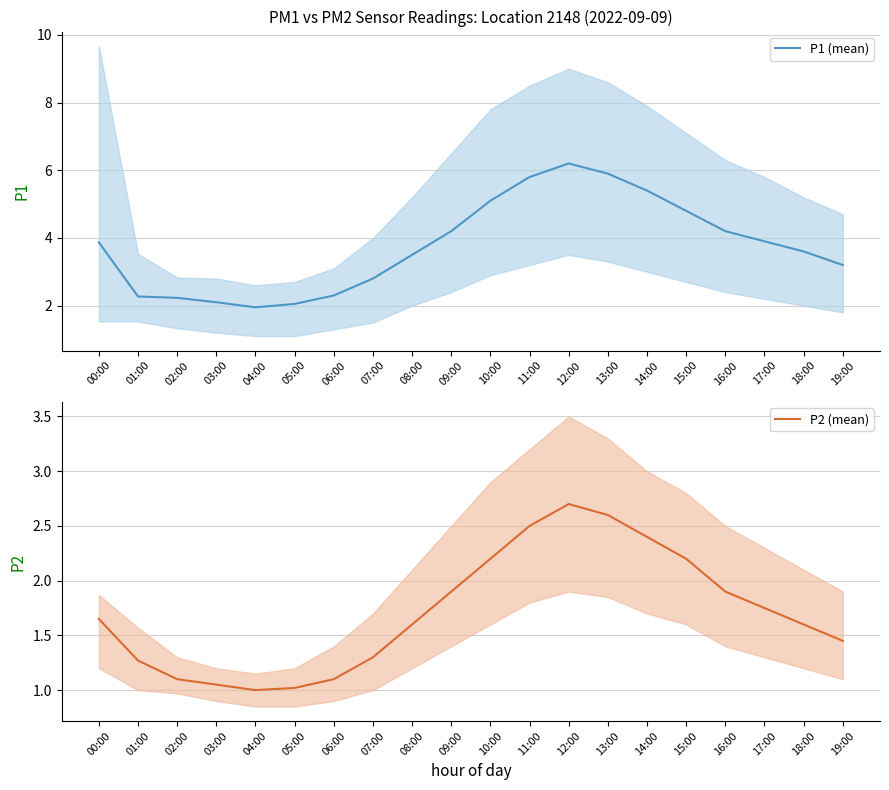

Which series has the largest total across all categories?

P1 (mean)